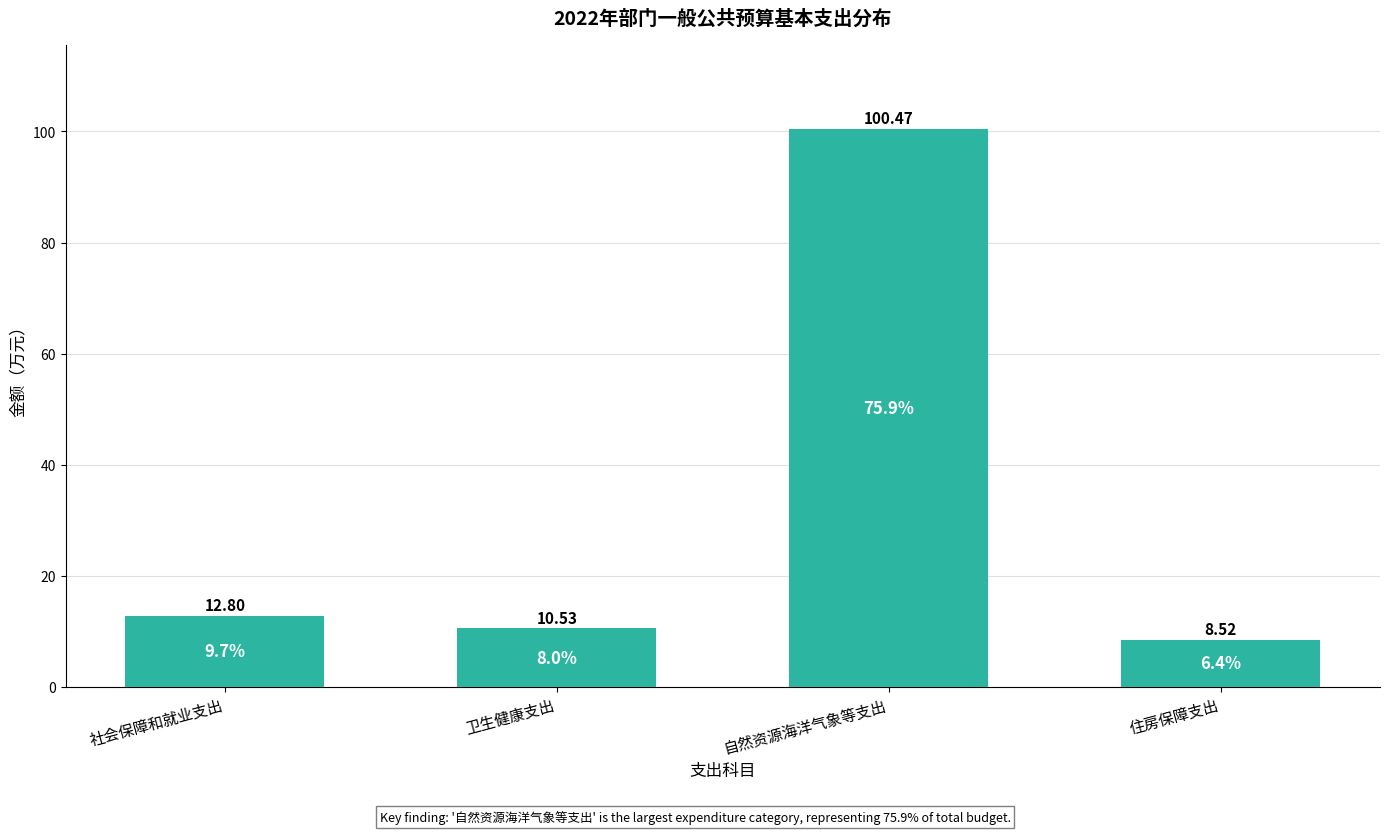

Which has a higher value, 住房保障支出 or 自然资源海洋气象等支出?

自然资源海洋气象等支出